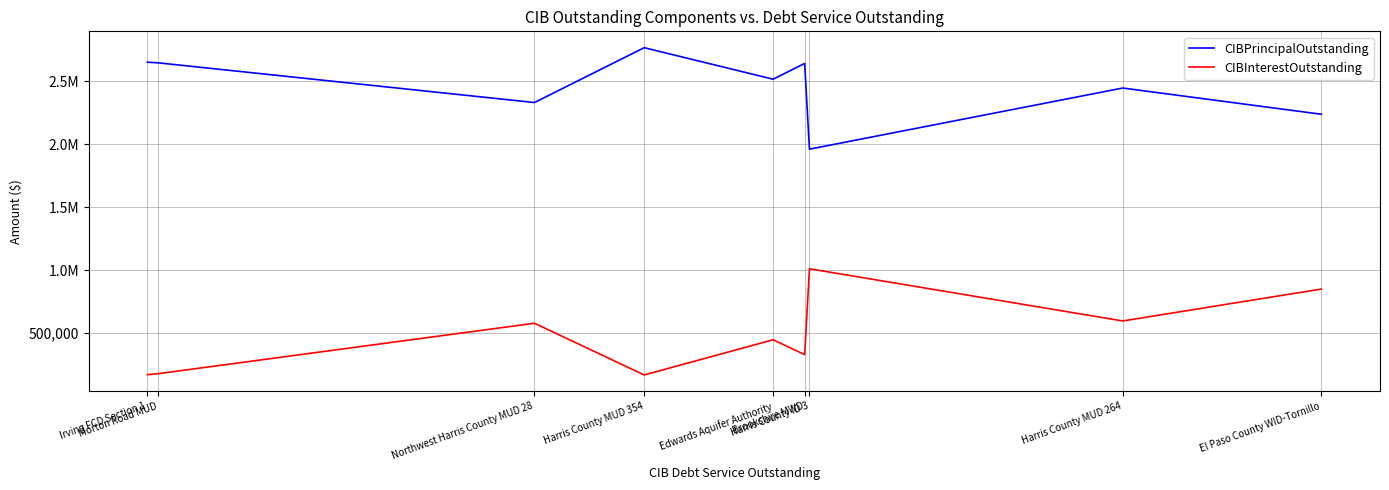

What is the sum of the CIBInterestOutstanding values at Northwest Harris County MUD 28 and Harris County ID 3?

1590390.1